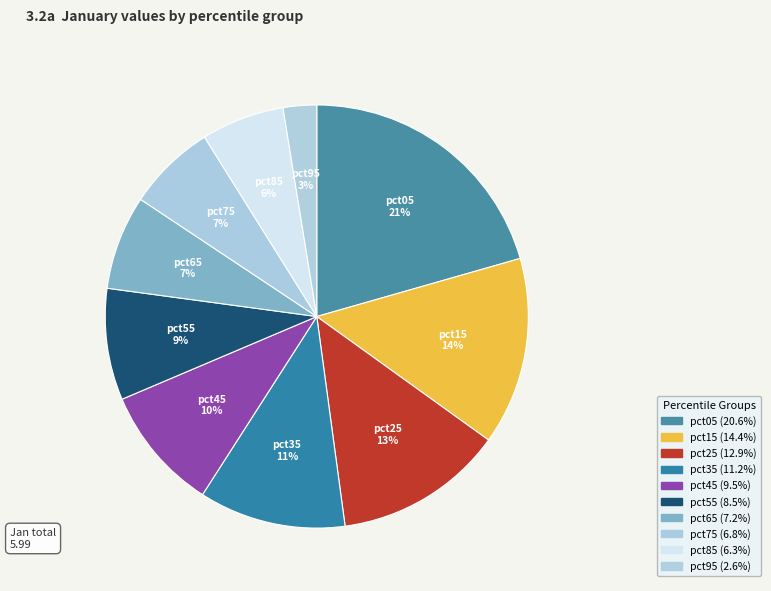

Count the number of slices in the pie.

10